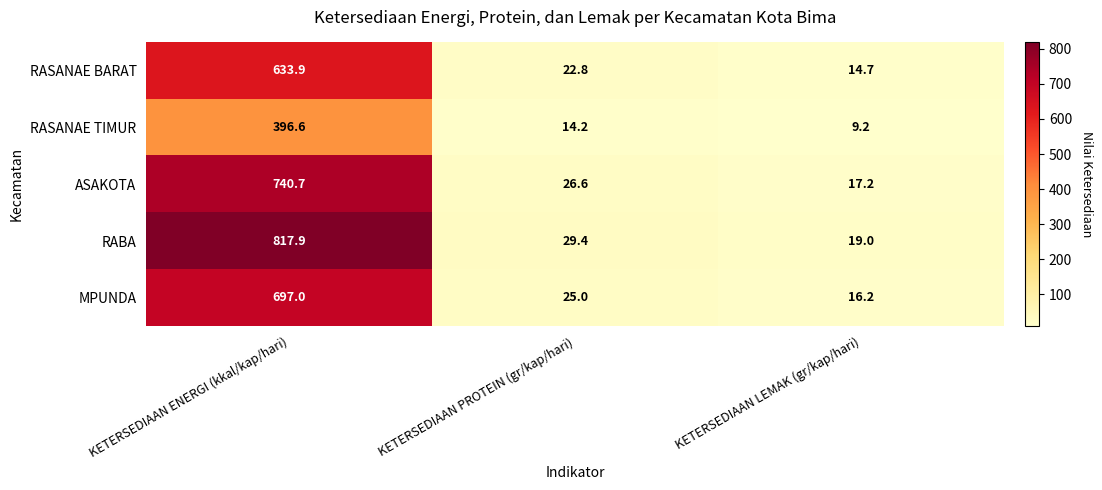

What is the maximum value shown in the chart?

817.9